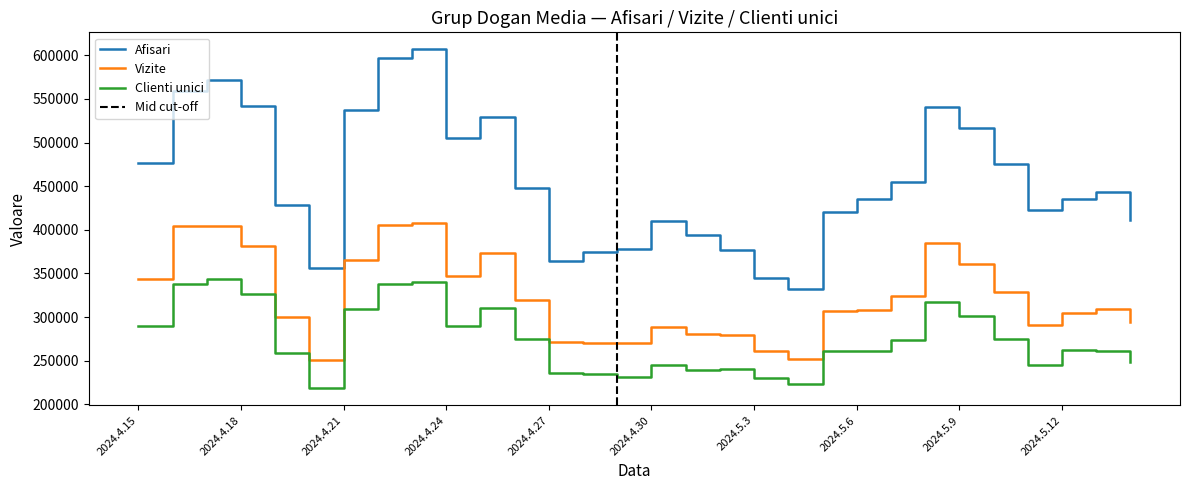

True or false: Vizite and Afisari intersect in this chart.

False